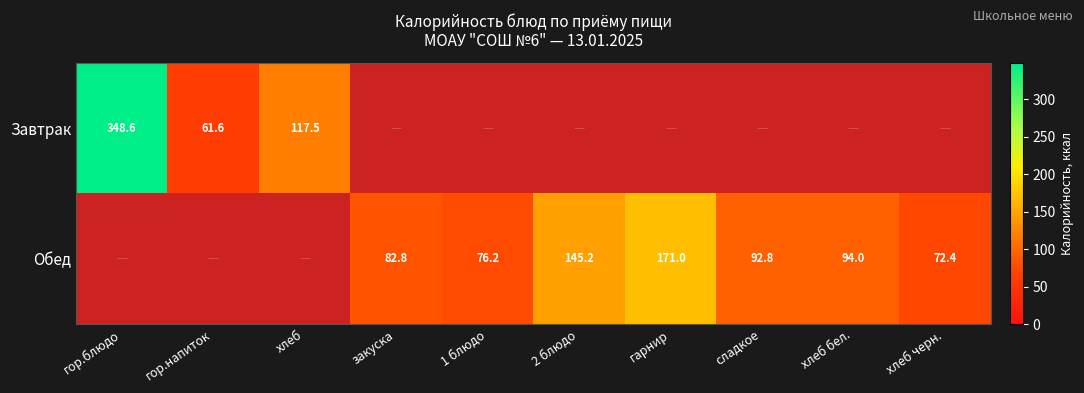

What is the difference between the Обед values at 2 блюдо and закуска?

62.4